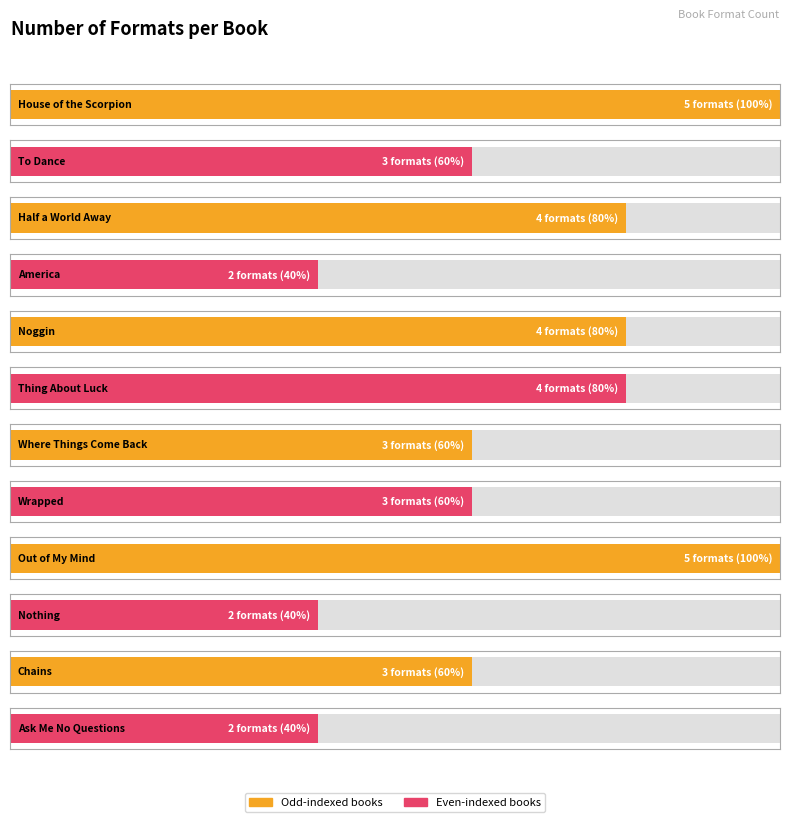

Are the bars horizontal?

Yes